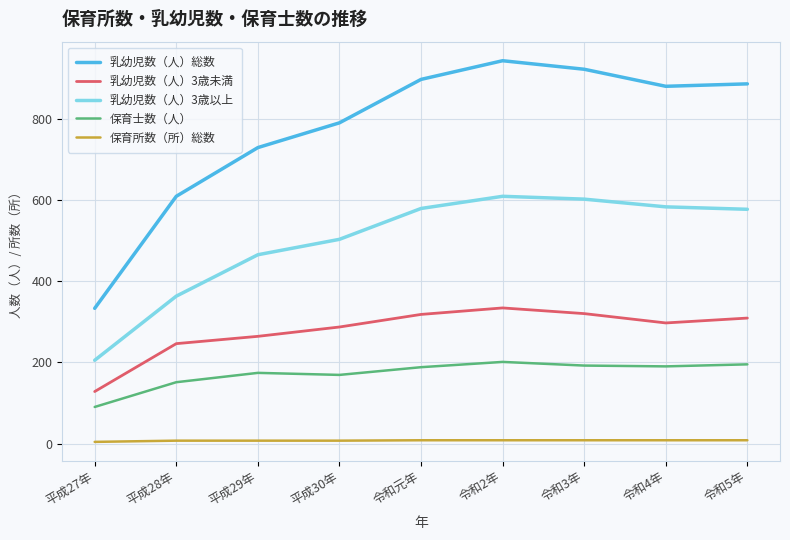

Which series has the largest total across all categories?

乳幼児数（人）総数